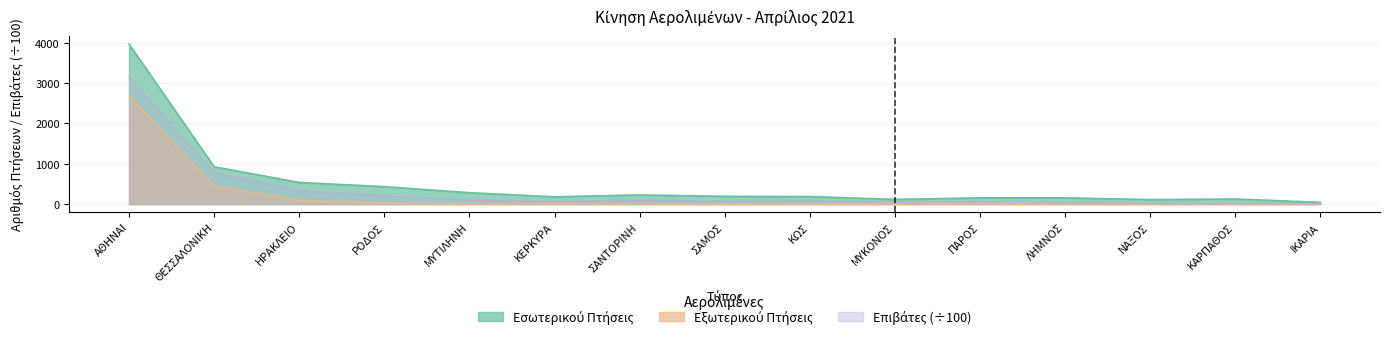

Reading right to left, list all the values displayed in this chart.

Εσωτερικού Πτήσεις: 43.0	126.0	112.0	154.0	154.0	117.0	186.0	192.0	227.0	180.0	282.0	432.0	536.0	926.0	3965.0
Εξωτερικού Πτήσεις: 0.0	0.0	0.0	2.0	12.0	7.0	0.0	0.0	6.0	21.0	3.0	22.0	87.0	440.0	2682.0
Σύνολο Επιβάτες: 15.8	18.6	25.1	30.8	59.0	47.4	66.2	59.7	95.4	63.6	99.3	202.6	332.1	785.2	3139.8